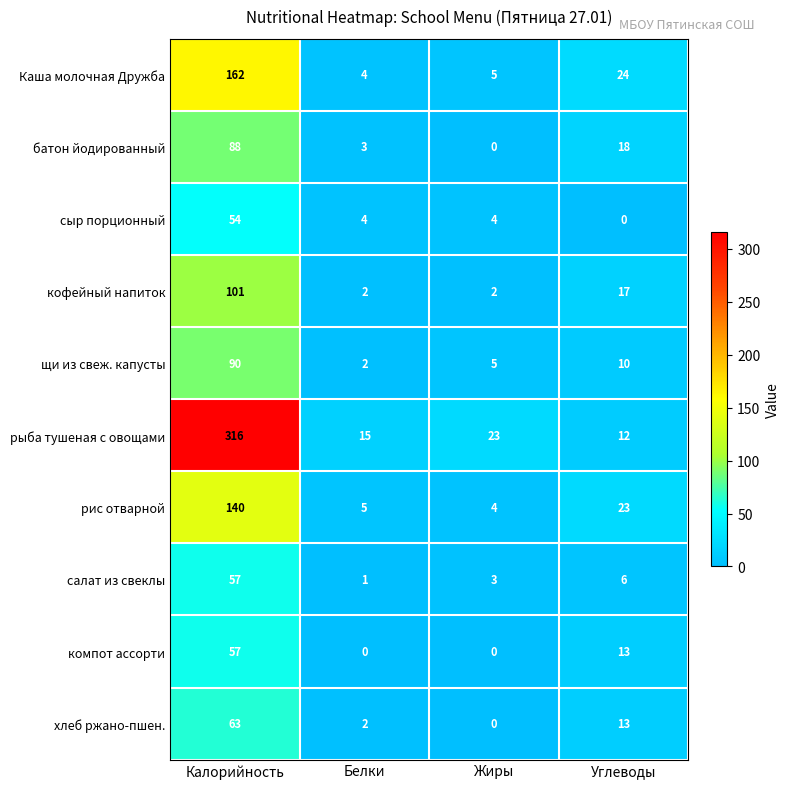

Which category has the highest value across all series?

Калорийность